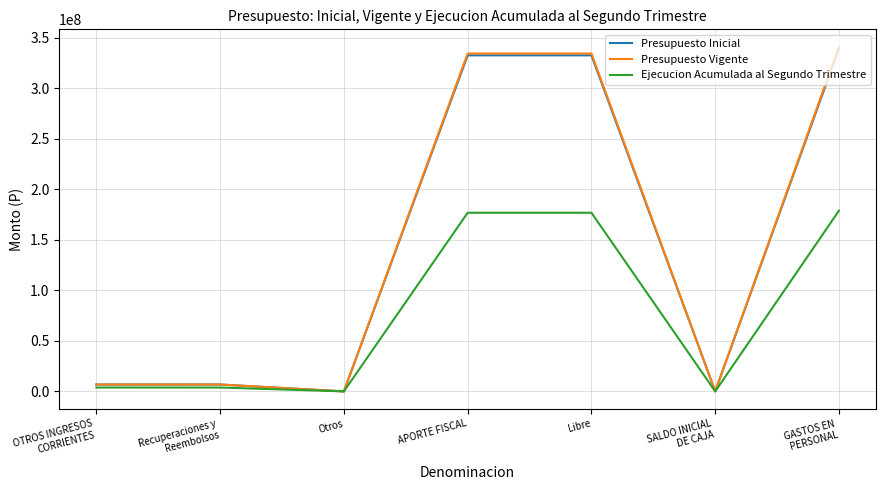

The Presupuesto Vigente series shows 598811979 at Libre. True or false?

False